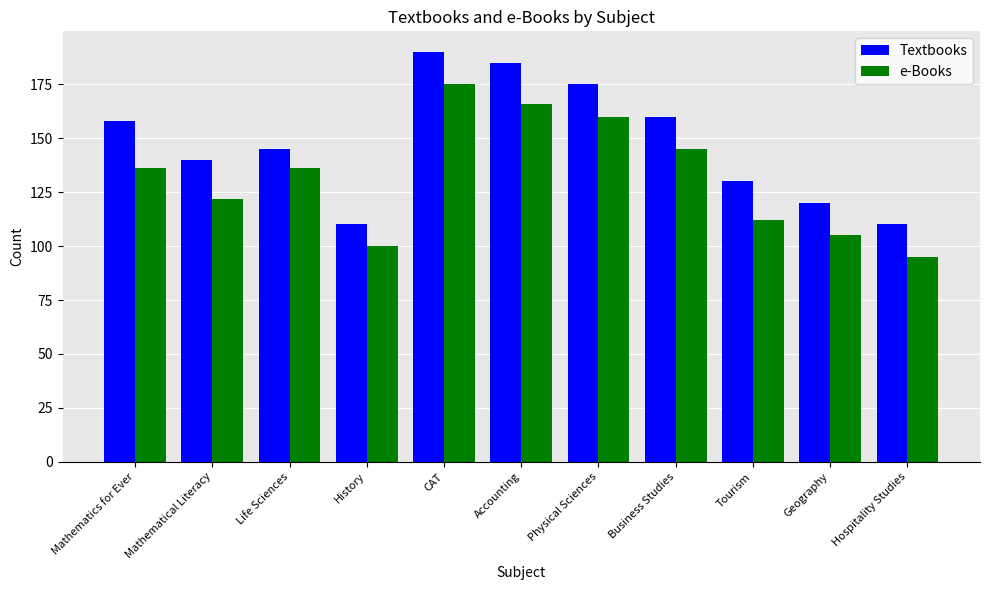

Is it true that e-Books equals 195 at Tourism?

False